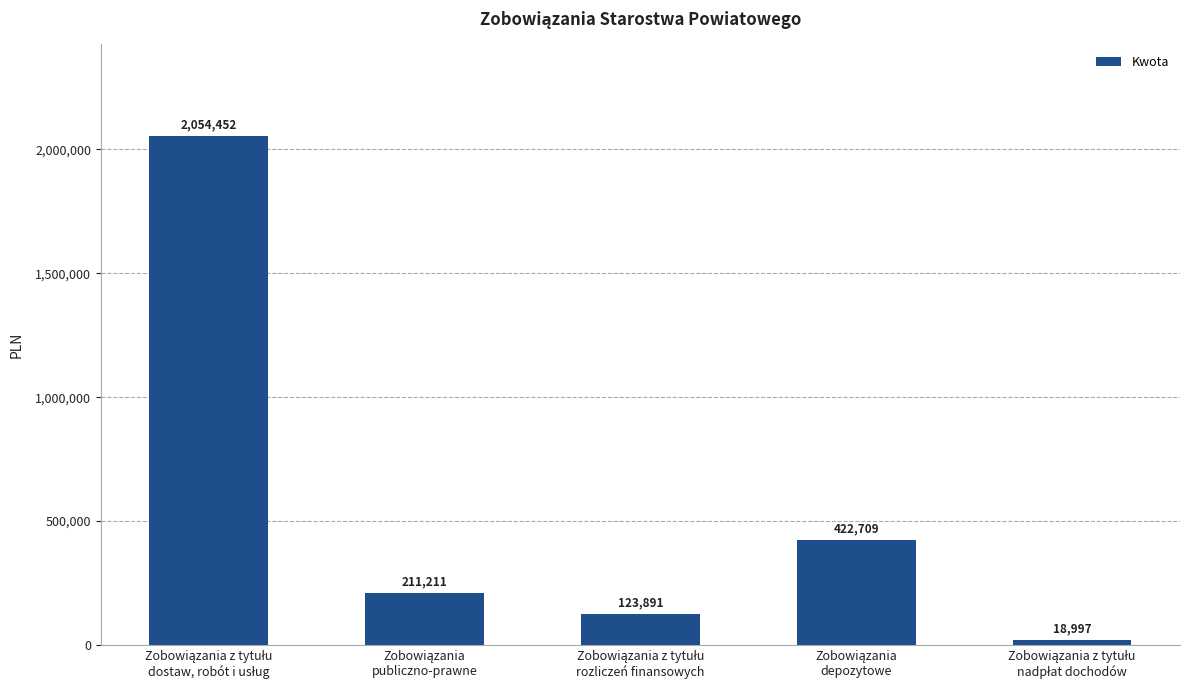

What is the value of the 1st bar from the left?

2054452.5